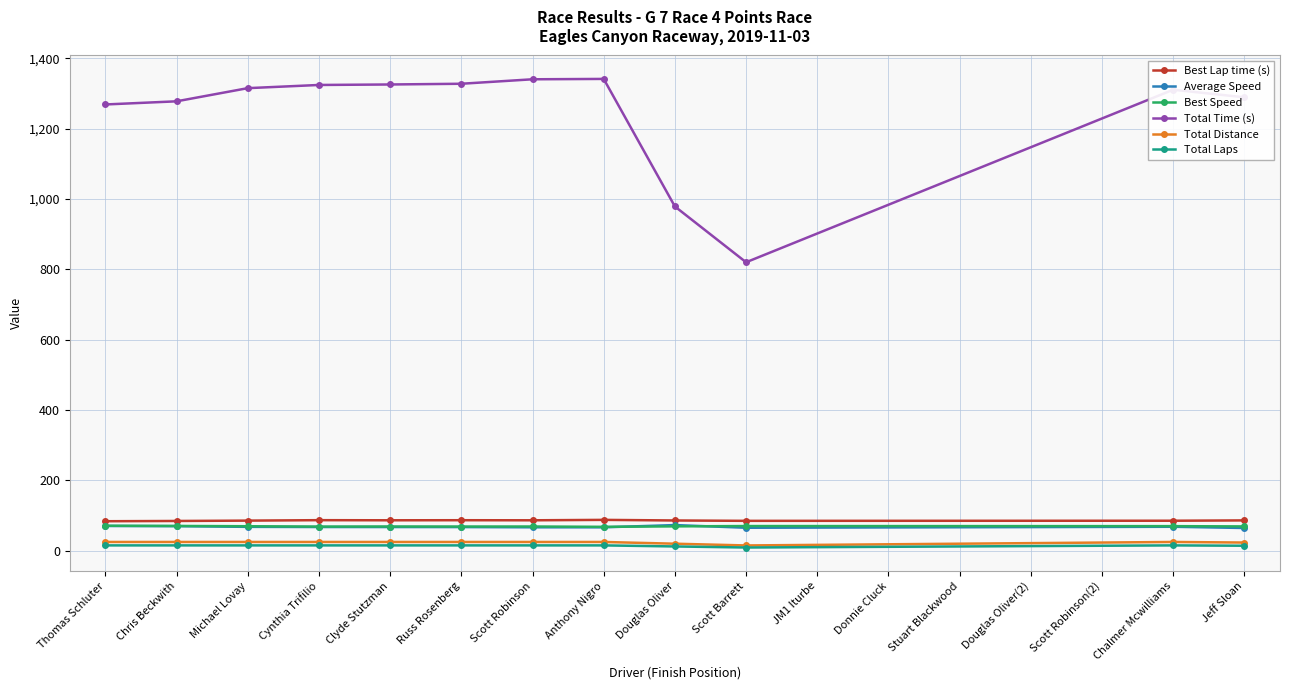

Is the value of Total Distance at Scott Barrett greater than the value of Total Time (s) at Douglas Oliver?

No